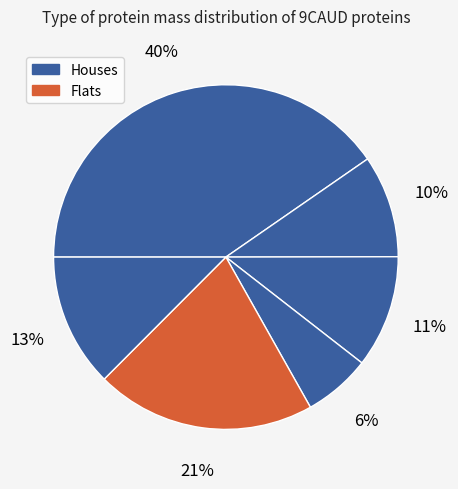

How many segments does this pie chart have?

6